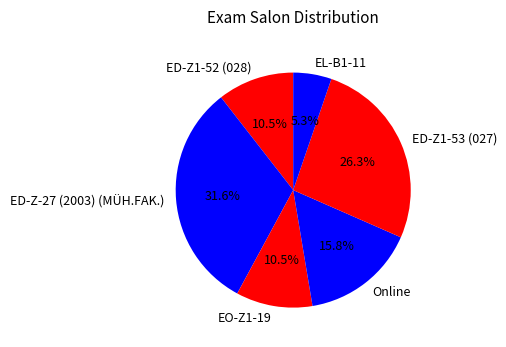

Does any single category account for the majority?

No